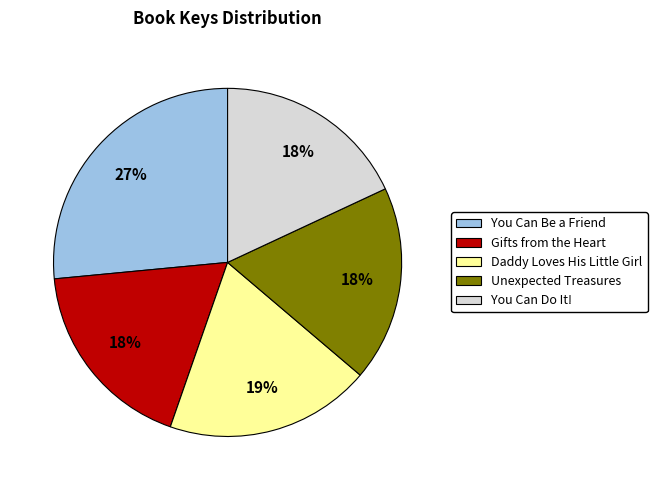

Which slice is the largest?

You Can Be a Friend